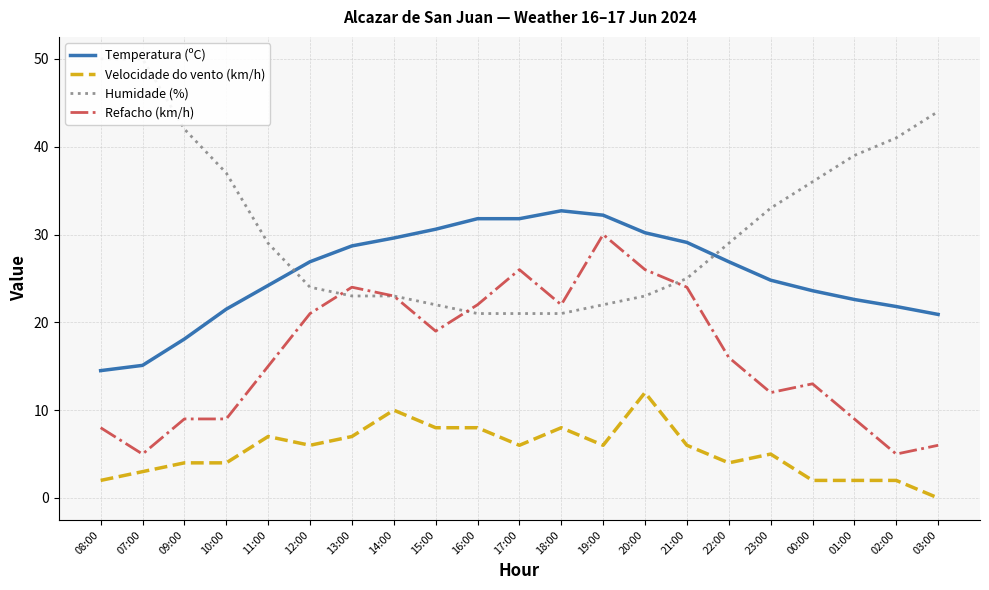

What is the sum of all Humidade (%) values?

655.0